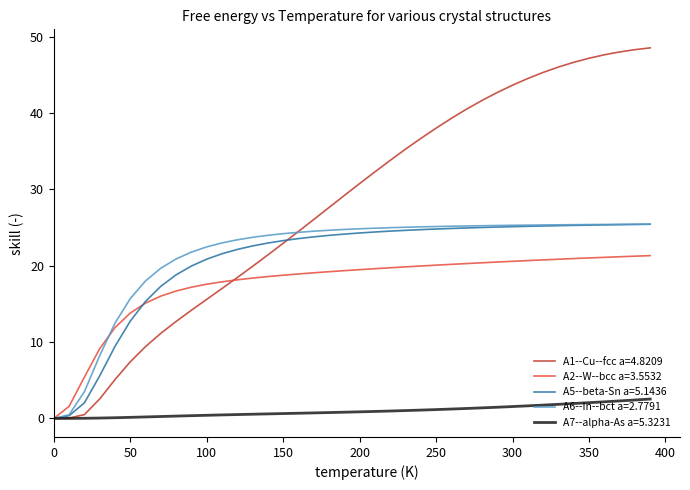

Which series has the largest range (max minus min)?

A1--Cu--fcc a=4.8209